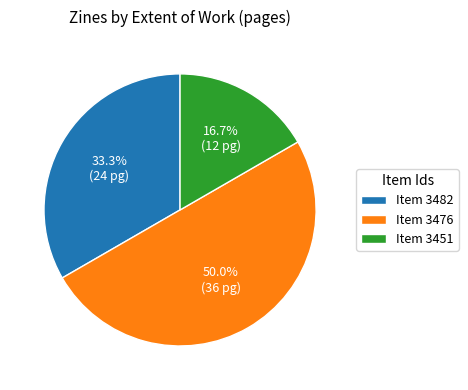

Is the sum of Item 3482 and Item 3476 greater than half?

Yes